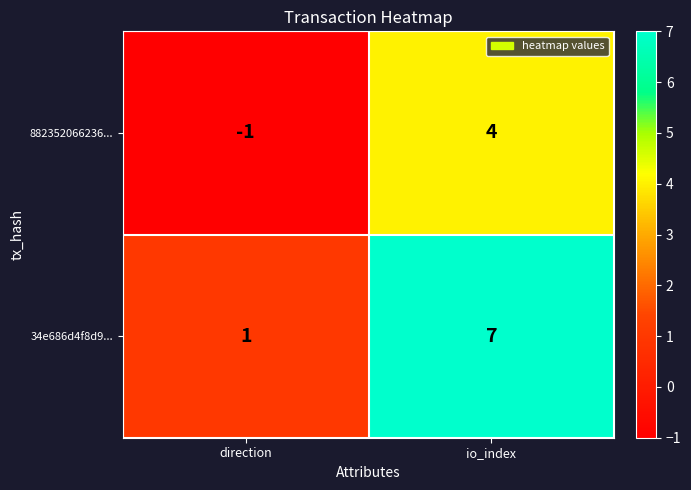

How many series are shown in this chart?

2